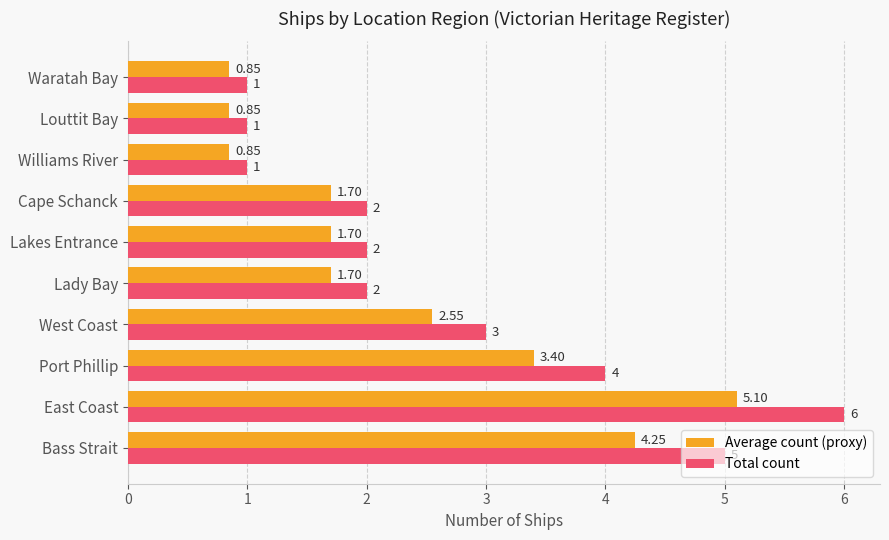

Which series has the largest range (max minus min)?

Total count